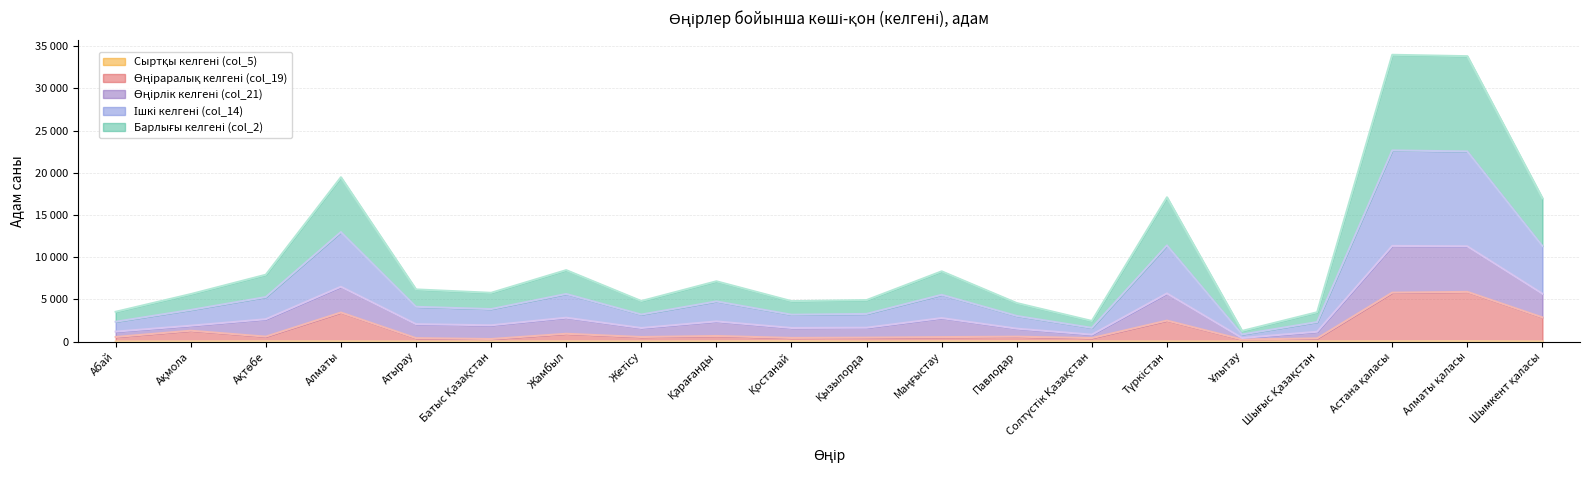

Which series changed the most between Алматы and Павлодар?

Ішкі келгені (col_14)